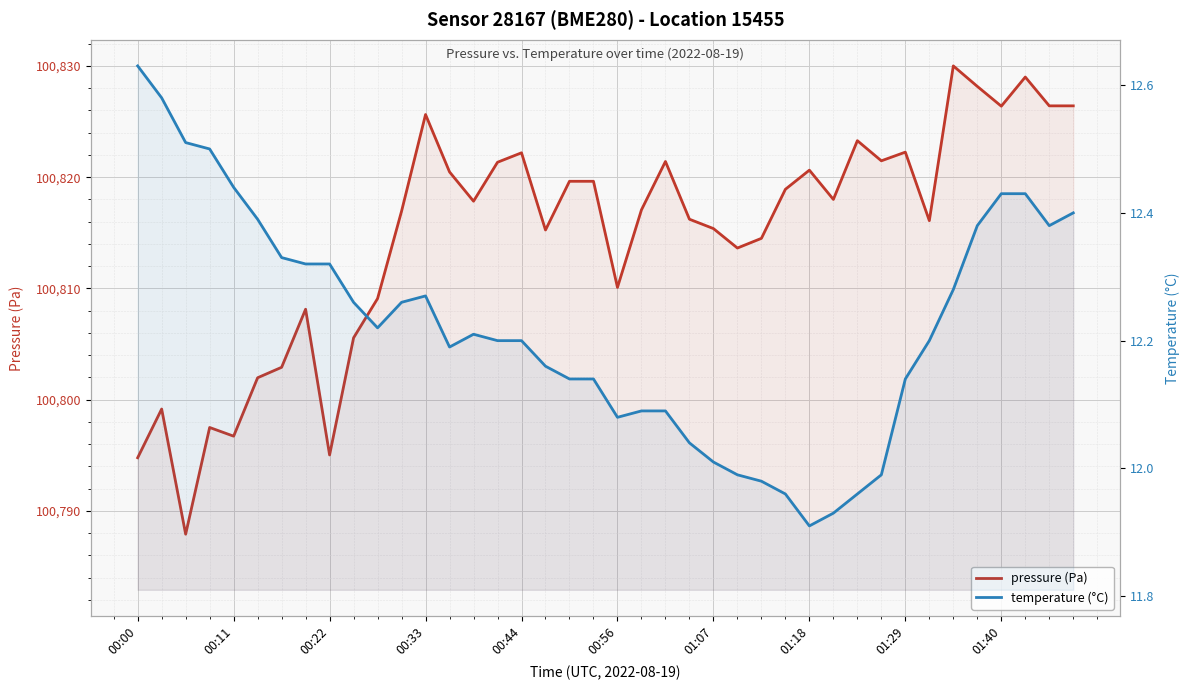

Rank the series by their average value, from highest to lowest.

pressure (Pa), temperature (°C)